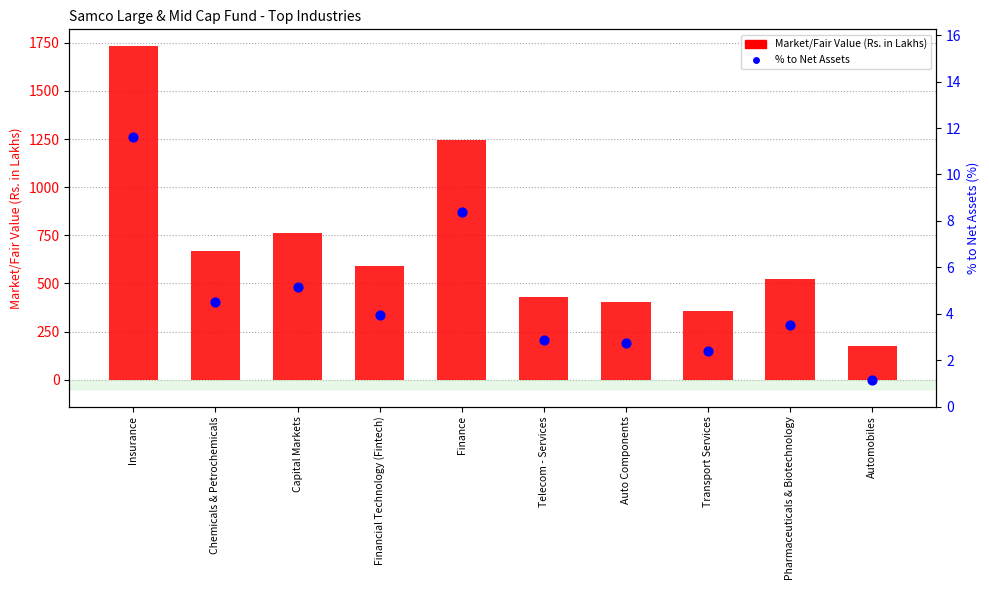

Which series has the largest total across all categories?

Market/Fair Value (Rs. in Lakhs)